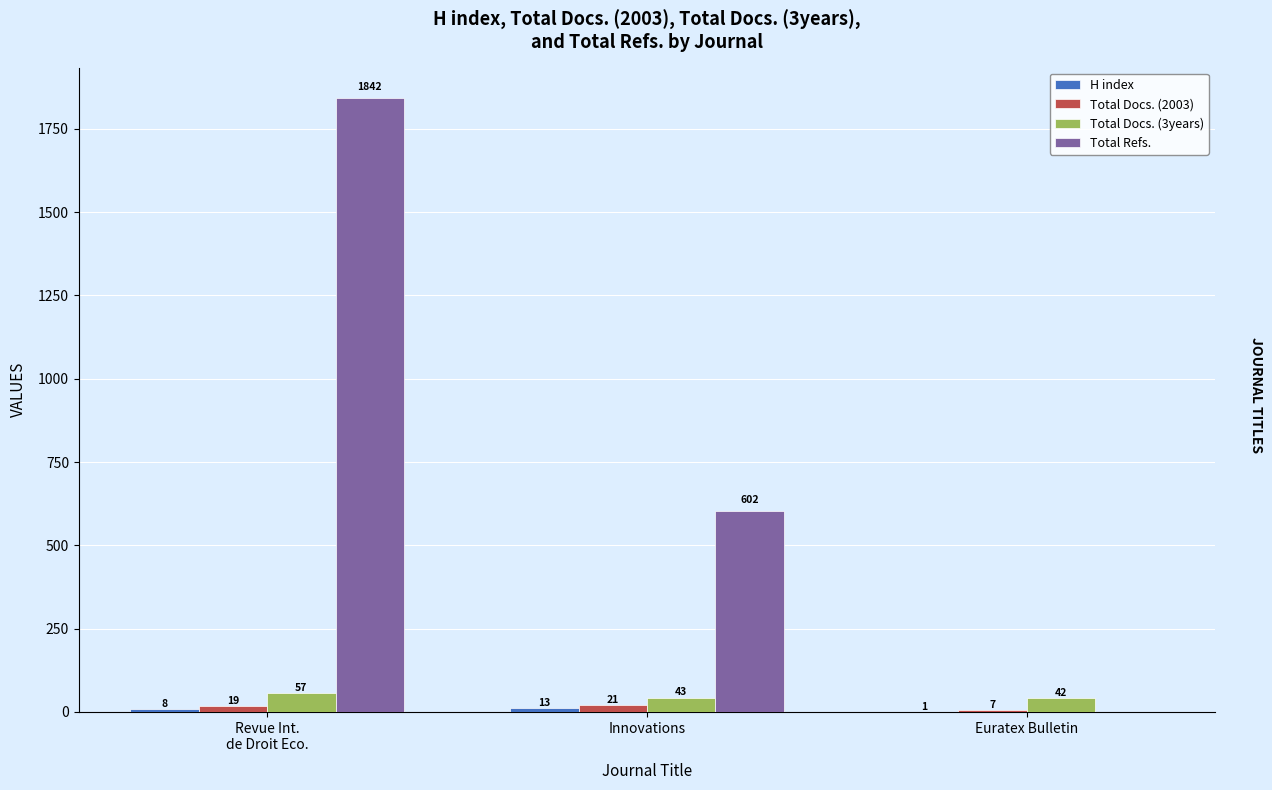

Does the chart contain stacked bars?

No